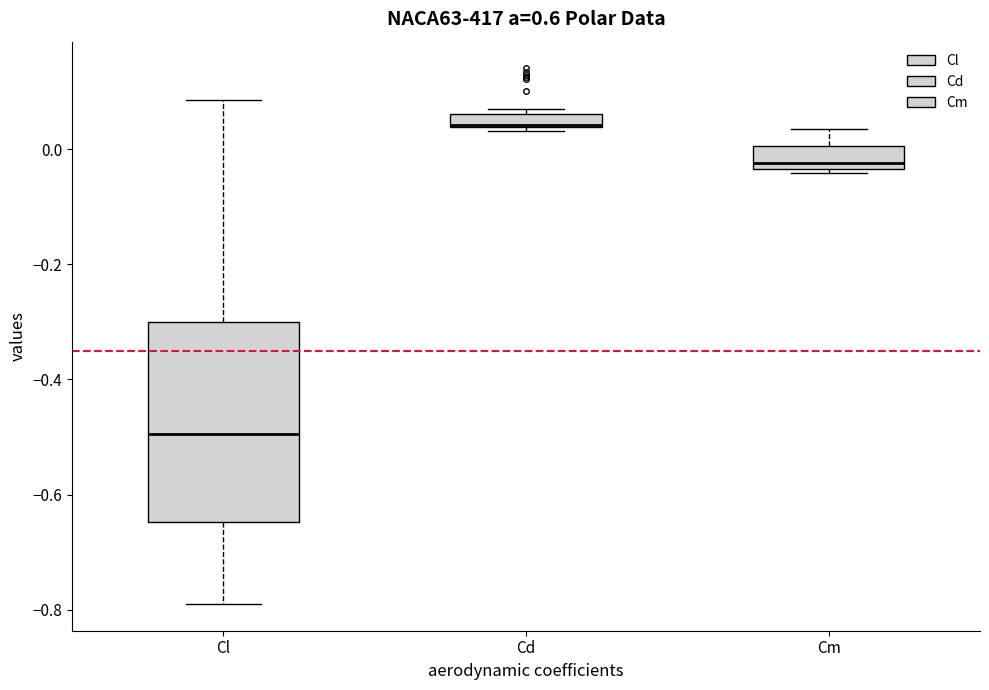

Comparing the boxes themselves (not the whiskers), which one is the tallest?

Cl